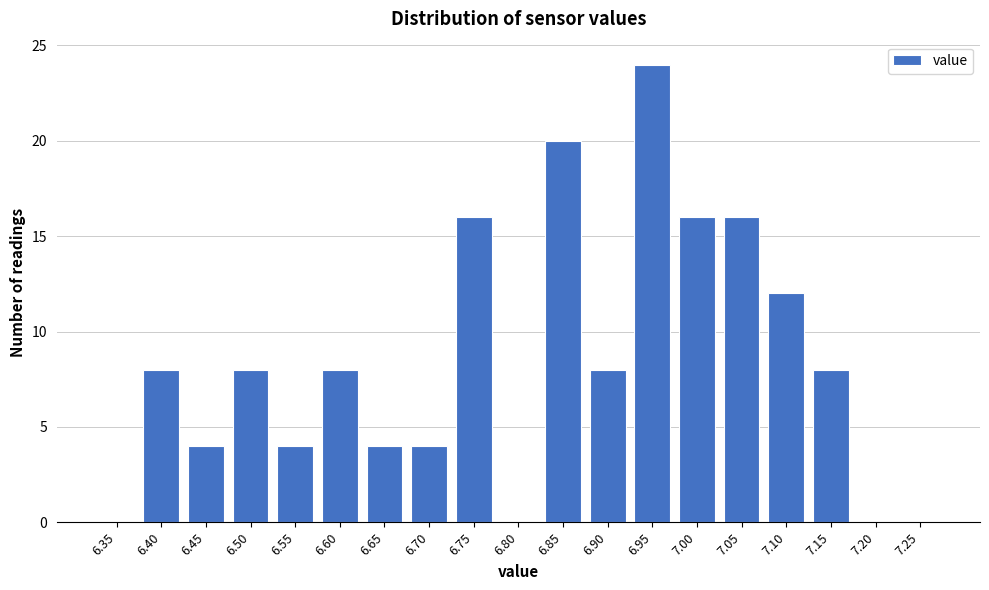

Reading left to right, list all the values displayed in this chart.

6.35=0	6.40=8	6.45=4	6.50=8	6.55=4	6.60=8	6.65=4	6.70=4	6.75=16	6.80=0	6.85=20	6.90=8	6.95=24	7.00=16	7.05=16	7.10=12	7.15=8	7.20=0	7.25=0